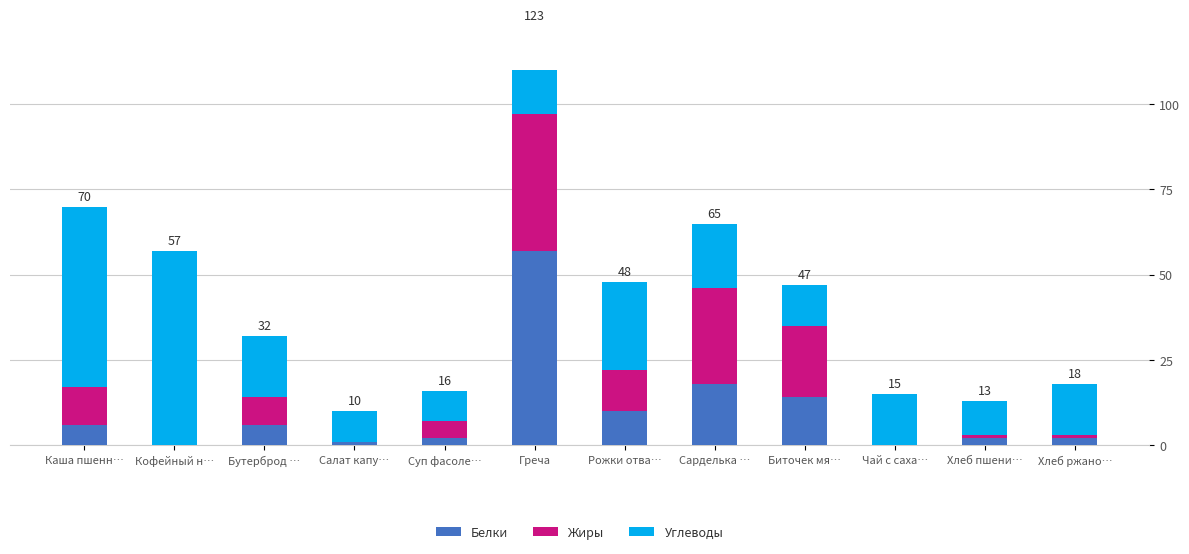

True or false: Углеводы has a value of 15 at Хлеб ржано….

True